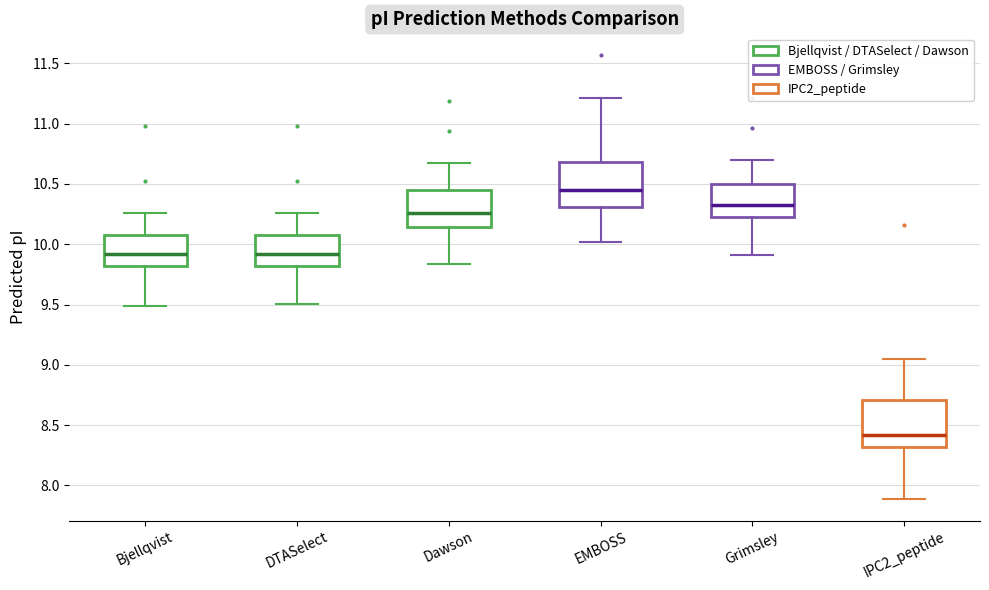

Reading left to right, read every box against the y-axis: the position of its median line, the range the box covers, and the ends of its whiskers. The values are not printed on the chart, so give them approximately, as read against the axis.

Bjellqvist: median 9.90, box 9.80 to 10.10, whiskers 9.50 to 10.25
DTASelect: median 9.90, box 9.80 to 10.10, whiskers 9.50 to 10.25
Dawson: median 10.25, box 10.15 to 10.45, whiskers 9.85 to 10.65
EMBOSS: median 10.45, box 10.30 to 10.70, whiskers 10.00 to 11.20
Grimsley: median 10.35, box 10.25 to 10.50, whiskers 9.90 to 10.70
IPC2_peptide: median 8.40, box 8.30 to 8.70, whiskers 7.90 to 9.05